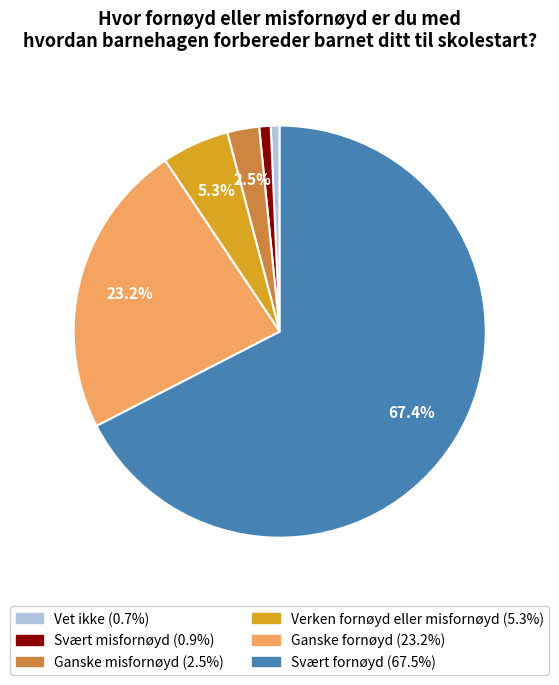

The Verken fornøyd eller misfornøyd slice represents 1% of the pie. True or false?

False